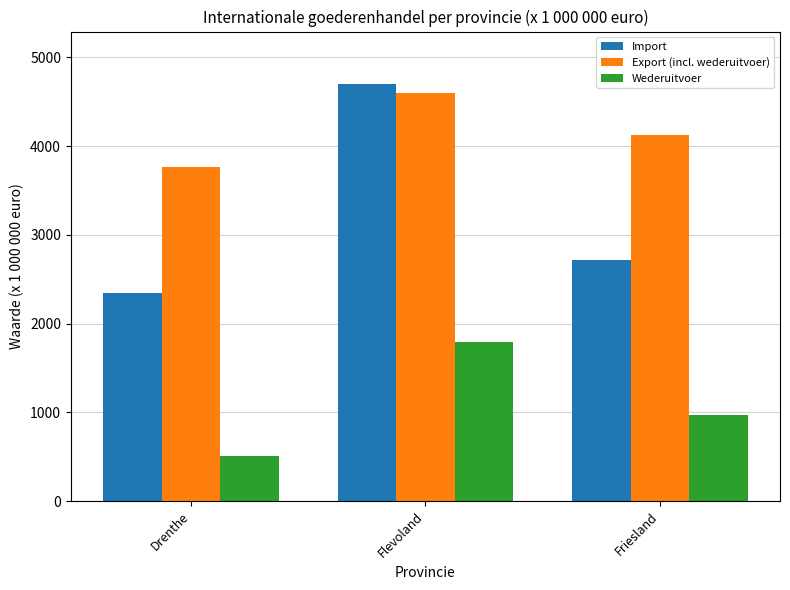

Reading right to left, list all the values displayed in this chart.

Import: 2722	4699	2348
Export (incl. wederuitvoer): 4131	4602	3762
Wederuitvoer: 969	1792	514